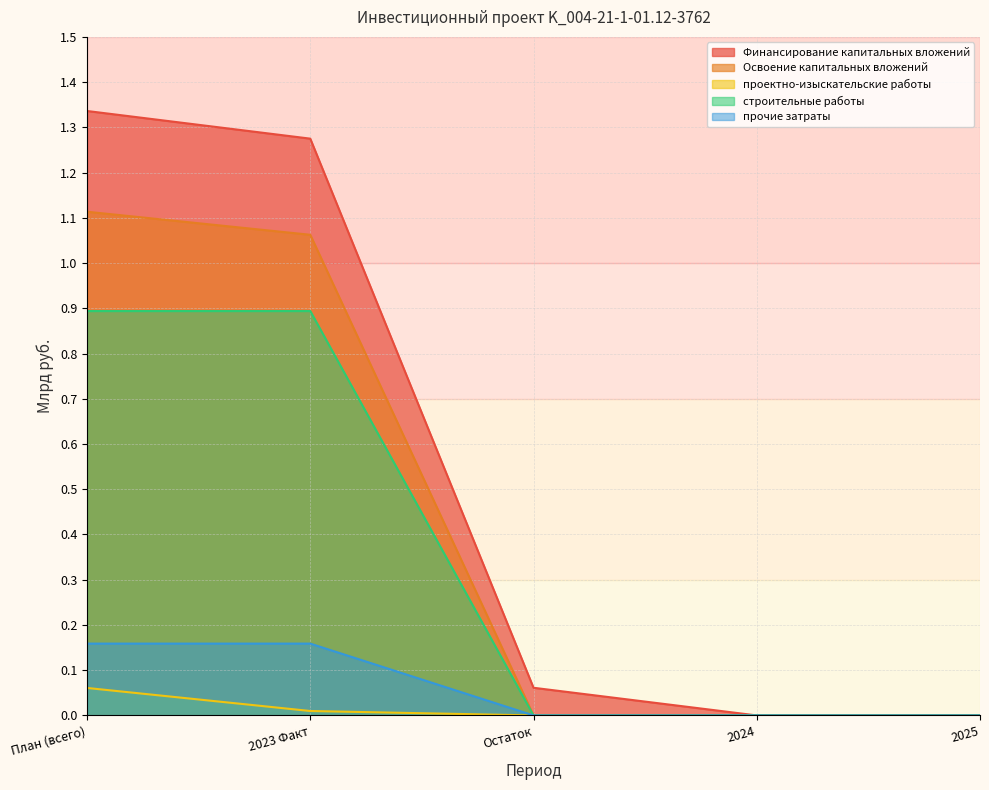

True or false: строительные работы and Финансирование капитальных вложений cross at least once.

False